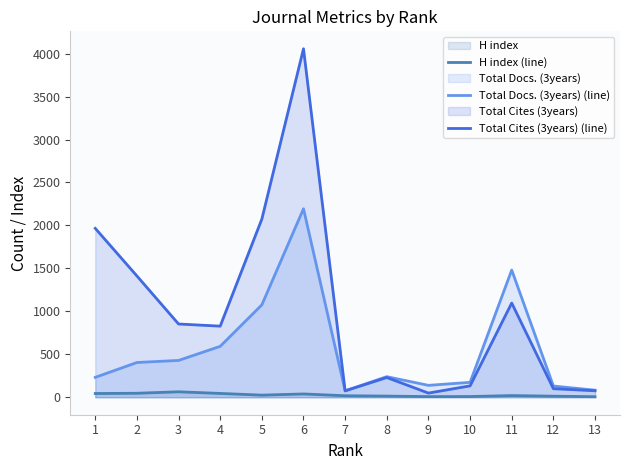

Is the value of Total Docs. (3years) (line) at 5 greater than the value of Total Cites (3years) (line) at 3?

Yes